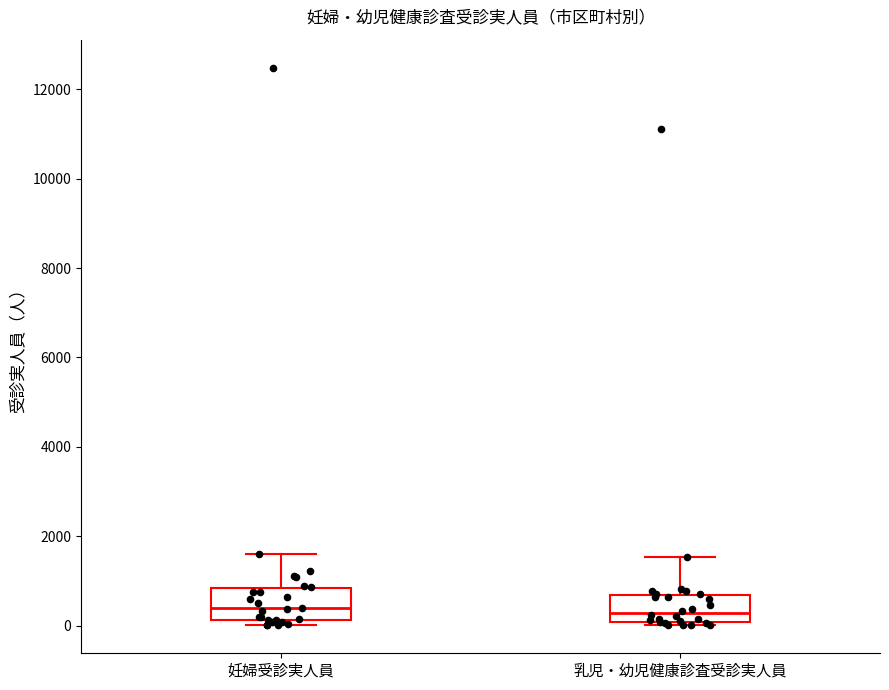

Reading left to right, read every box against the y-axis: the position of its median line, the range the box covers, and the ends of its whiskers. The values are not printed on the chart, so give them approximately, as read against the axis.

妊婦受診実人員: median 400, box 200 to 800, whiskers 0 to 1600
乳児・幼児健康診査受診実人員: median 200, box 0 to 600, whiskers 0 (just below the box's lower edge) to 1600